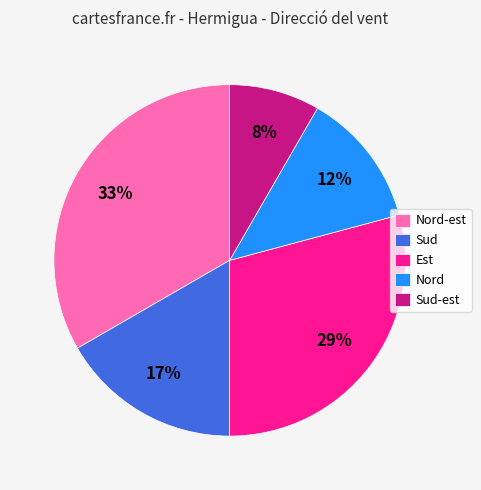

Is it true that Est is 38% of the pie?

False